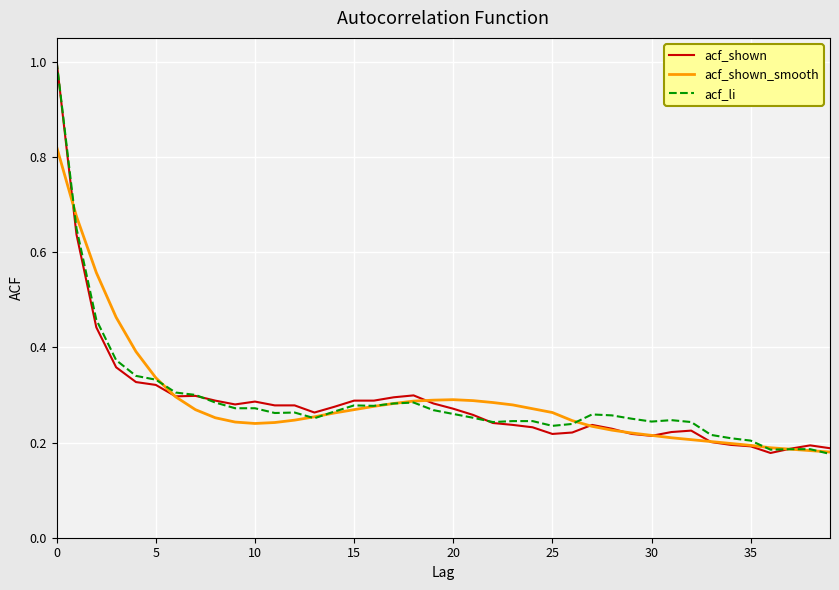

What is the highest value of the acf_li series?

1.0